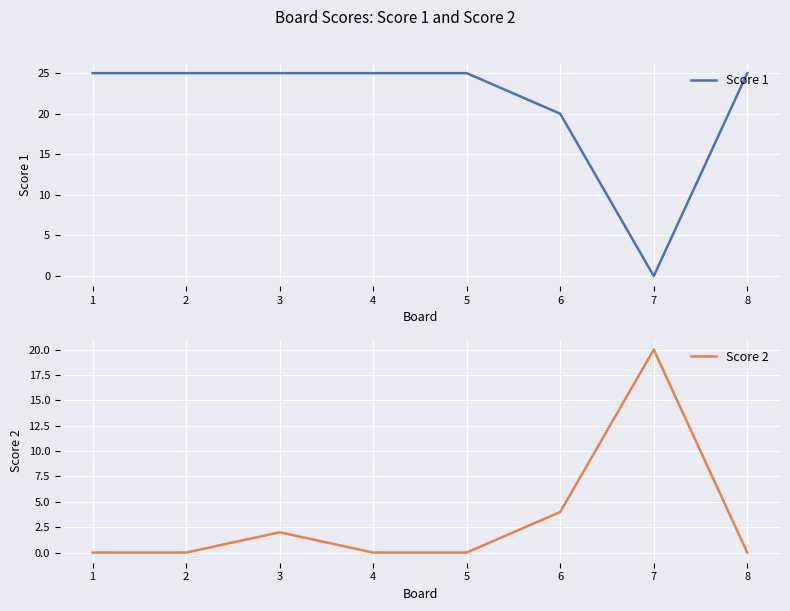

What is the difference between the maximum and second lowest values in the Score 2 series?

20